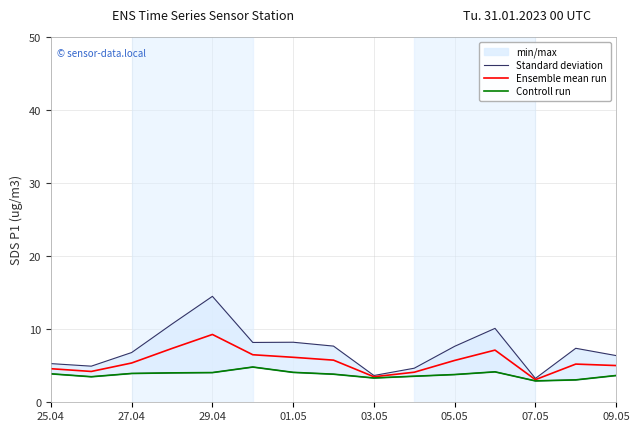

The Ensemble mean run series shows 9.3 at 29.04. True or false?

True